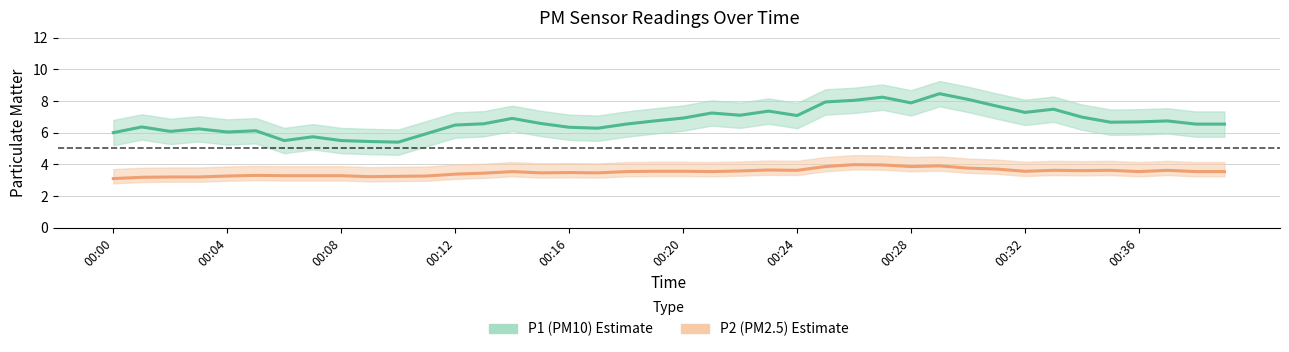

At 37, list the series in order from smallest to largest.

P2 smooth, P1 smooth